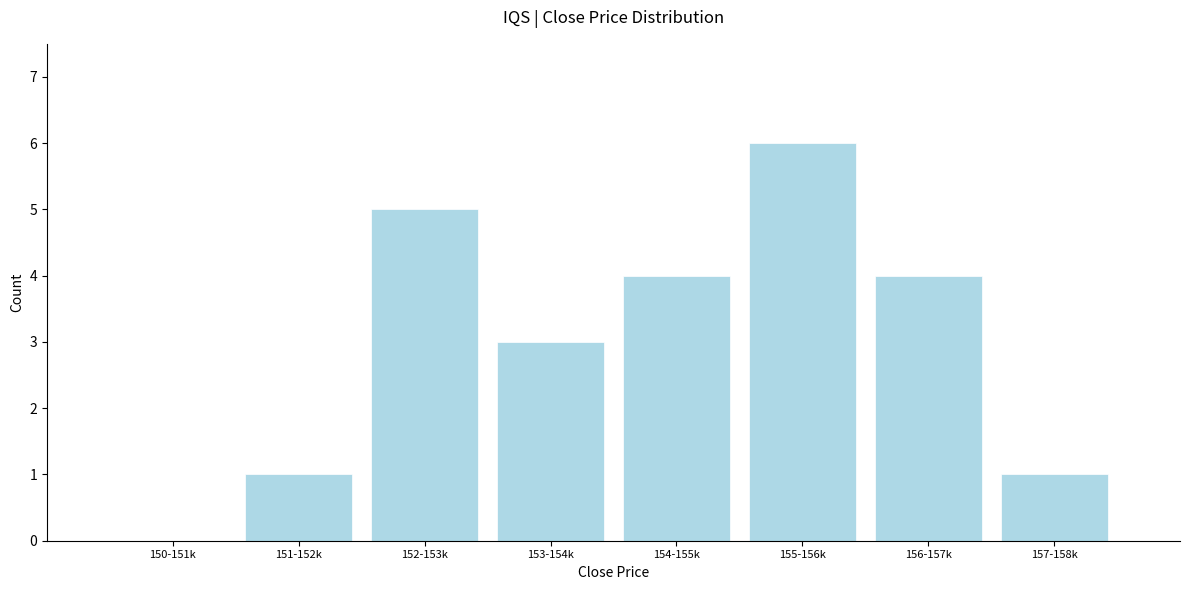

Reading left to right, extract all data points from this chart.

150-151k=0	151-152k=1	152-153k=5	153-154k=3	154-155k=4	155-156k=6	156-157k=4	157-158k=1